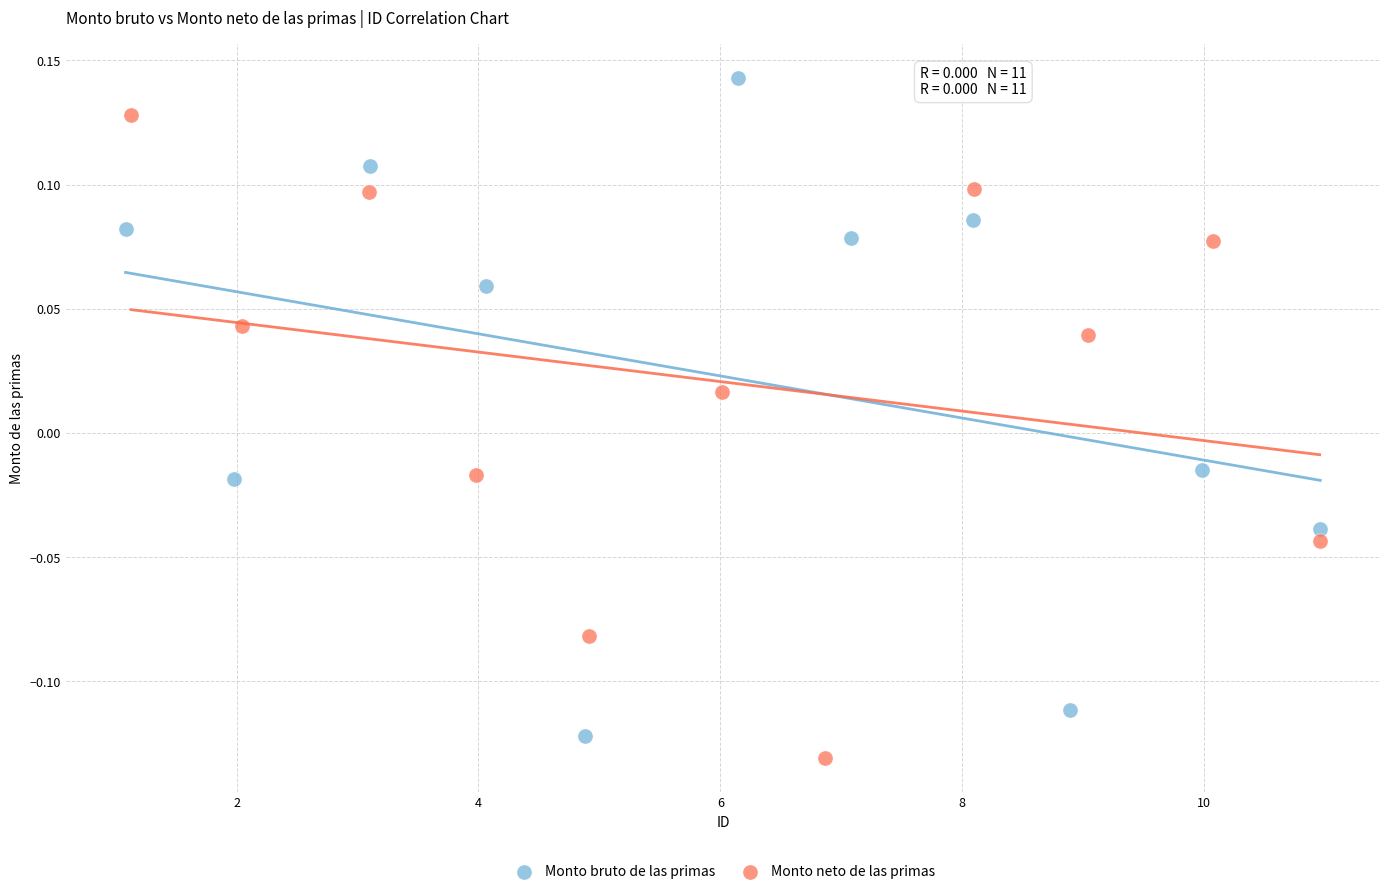

Which series reaches the maximum Y coordinate?

Monto bruto de las primas